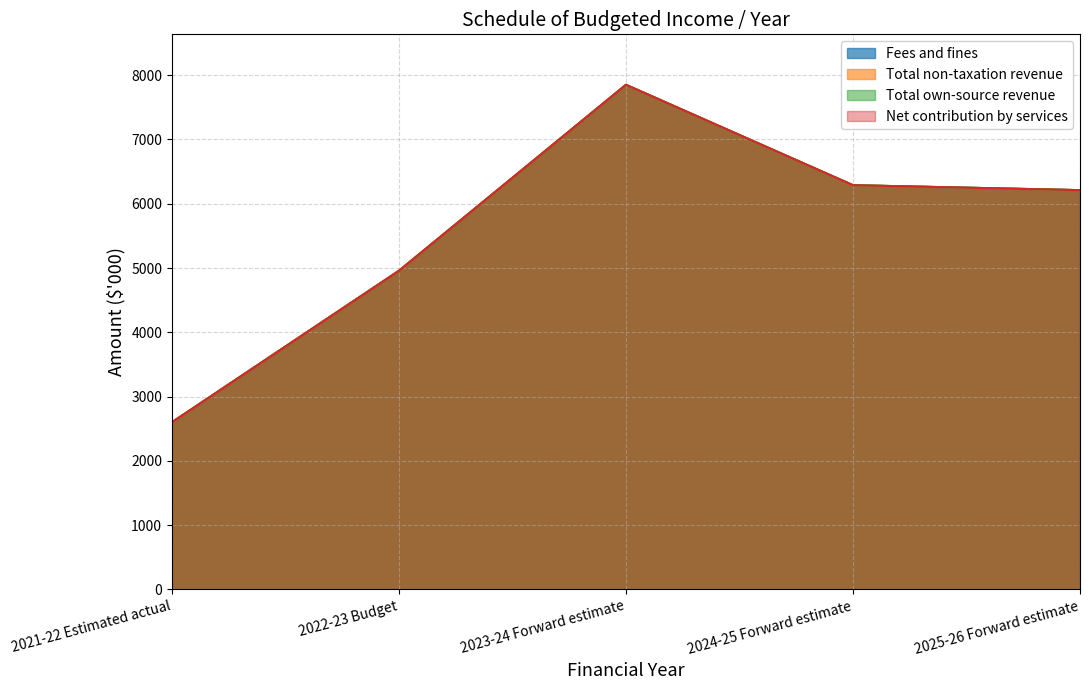

How many data points in Net contribution by services are above 6211?

2